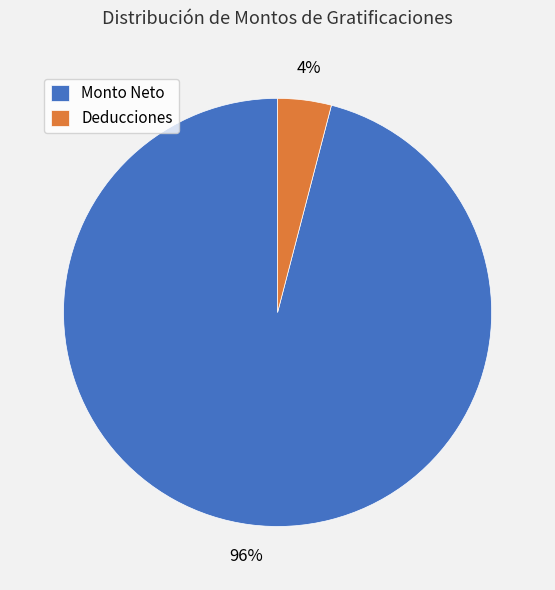

Is it true that Deducciones is 4% of the pie?

True